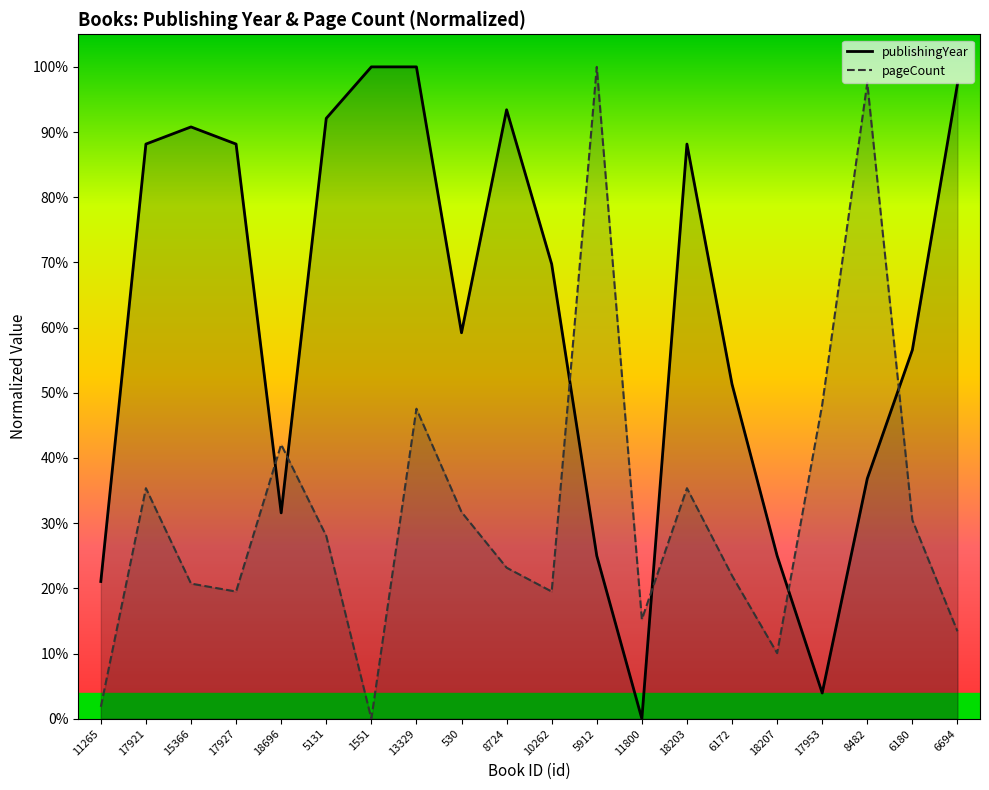

What is the label of the 20th point from the right?

11265